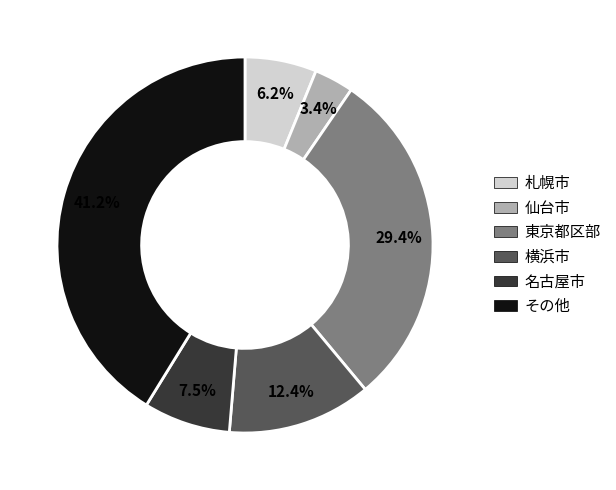

How many slices are in this pie chart?

6